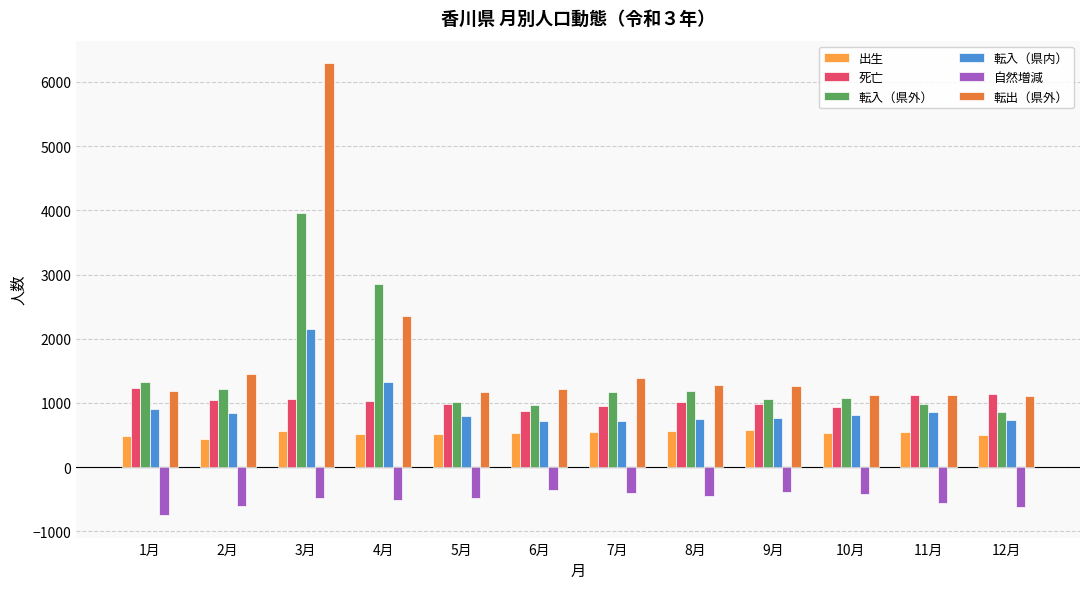

What position from the left is 5月?

5